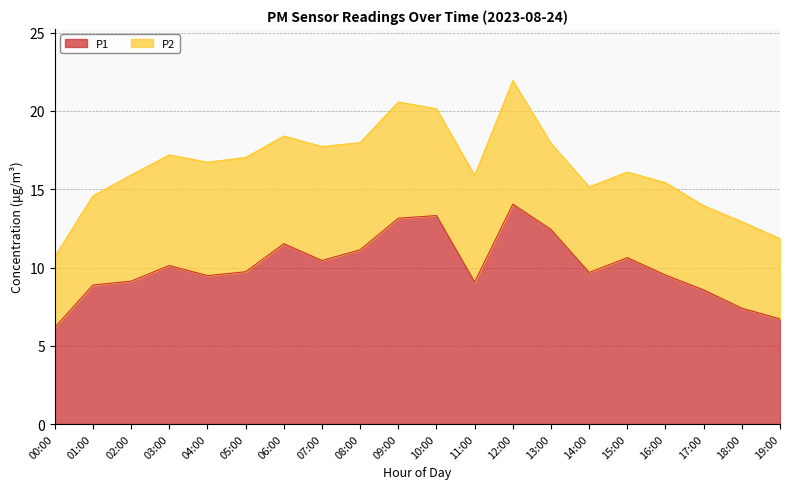

At which category does the chart reach its minimum across all series?

00:00